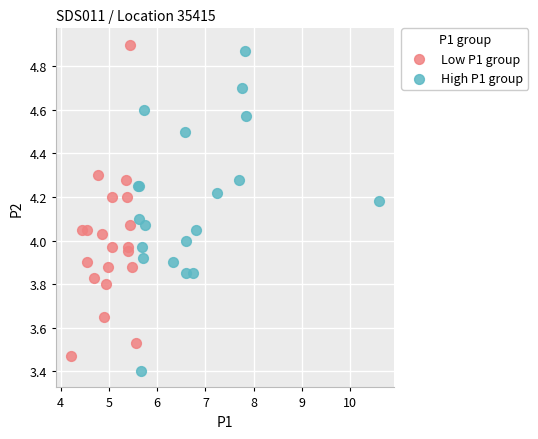

Which series reaches the minimum Y coordinate?

High P1 group